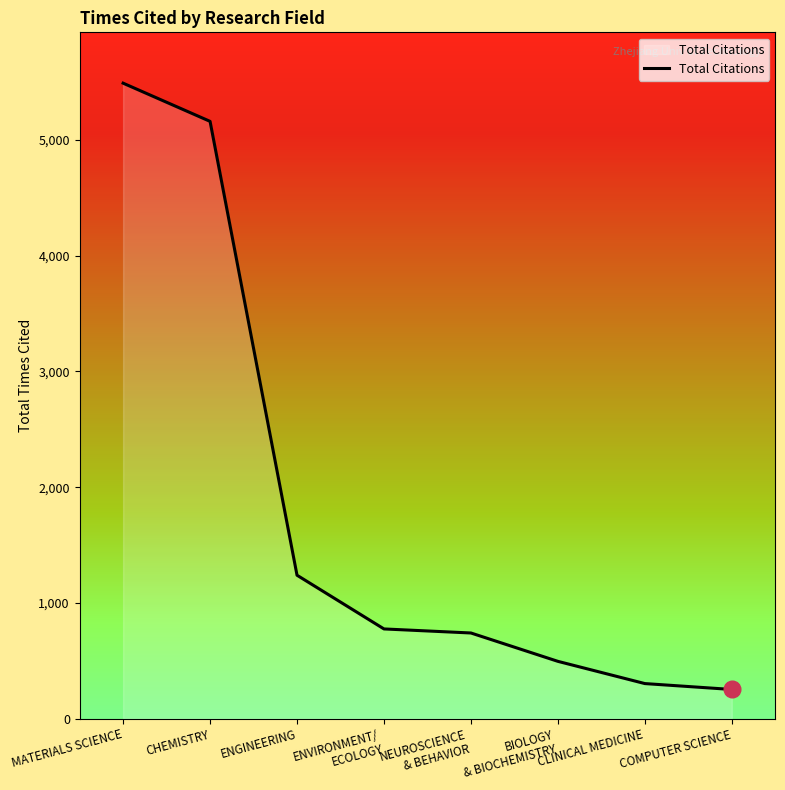

Read the value at CHEMISTRY.

5160